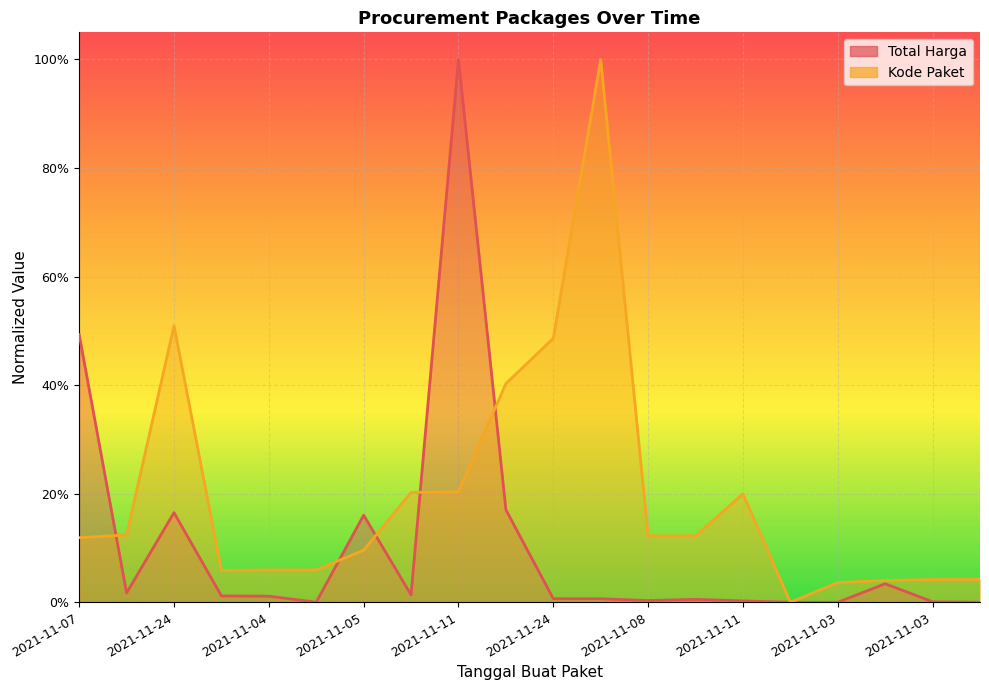

At 2021-11-08, list the series in order from largest to smallest.

Kode Paket, Total Harga